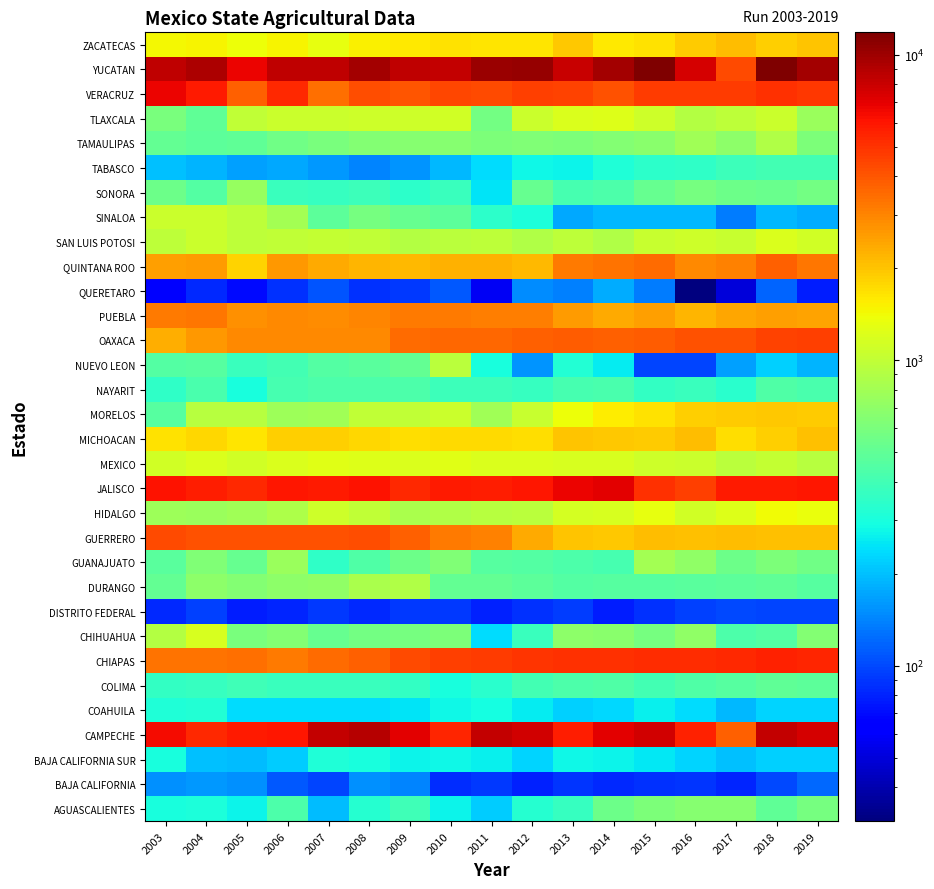

Which has a higher value, 2013 or 2009?

2009